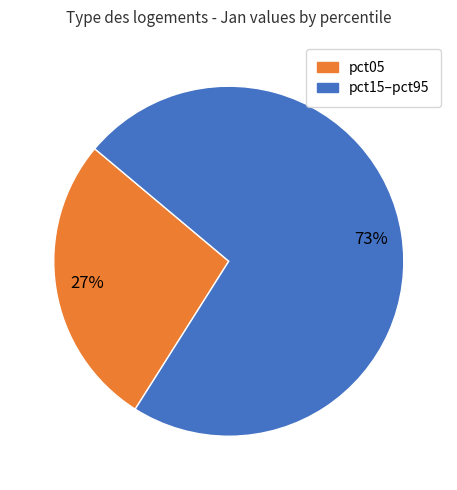

To the nearest percent, what is the difference between the largest and smallest slice percentages?

46%